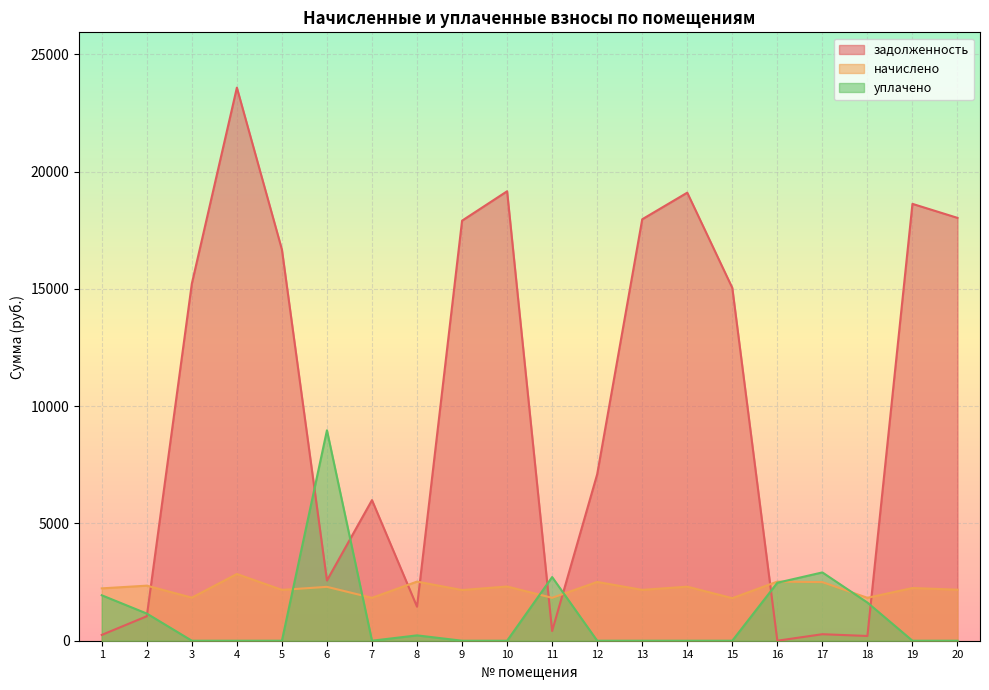

How many lines are shown in the chart?

3